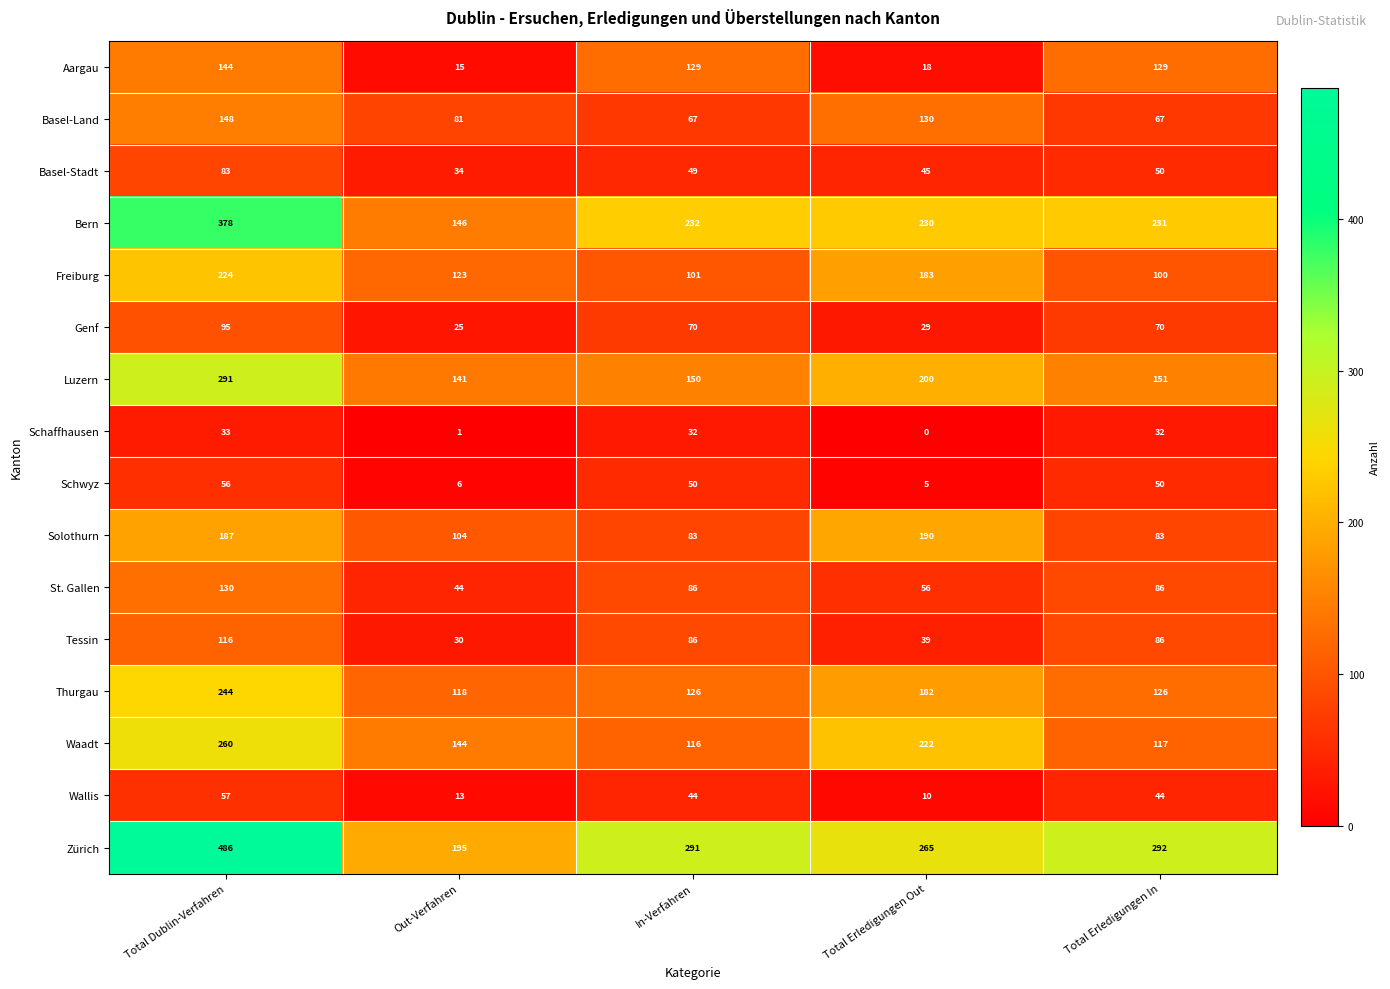

Where does the Freiburg series first go above 123?

Total Dublin-Verfahren